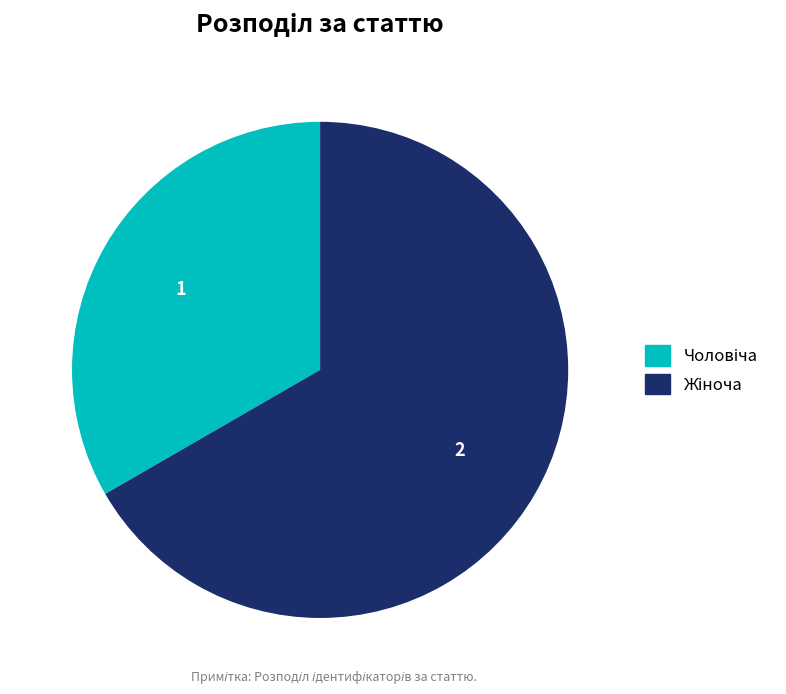

Does any single category account for the majority?

Yes